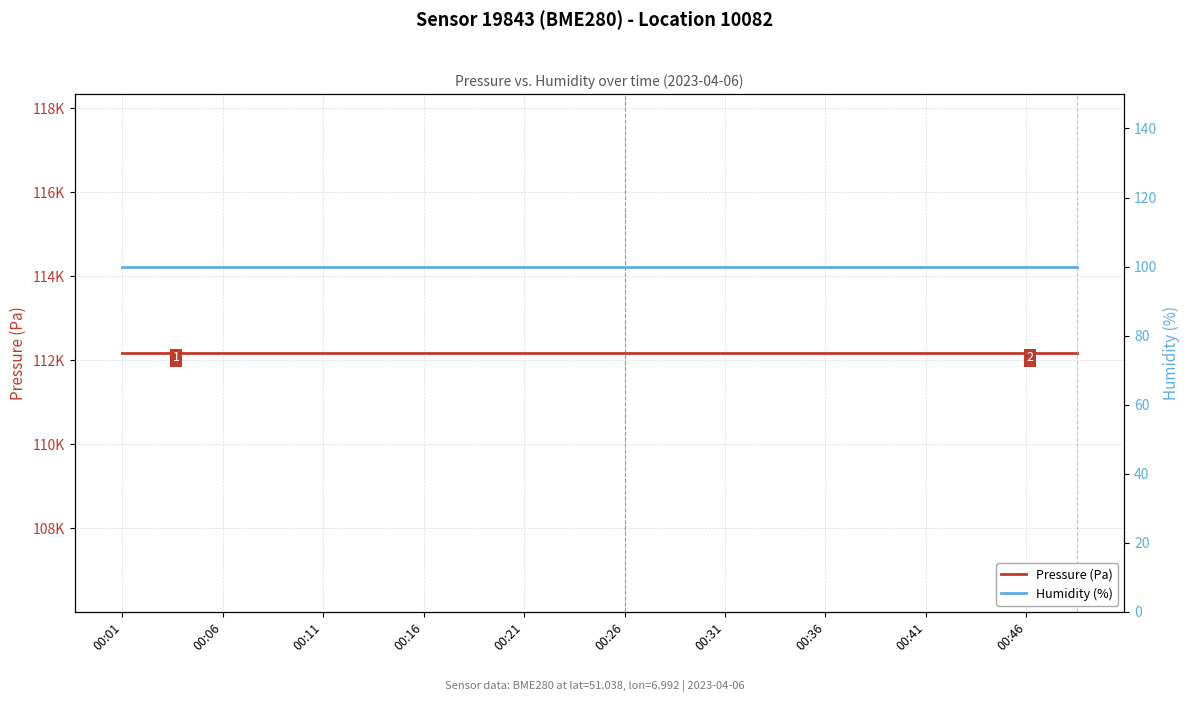

True or false: Humidity (%) and Pressure (Pa) cross at least once.

False